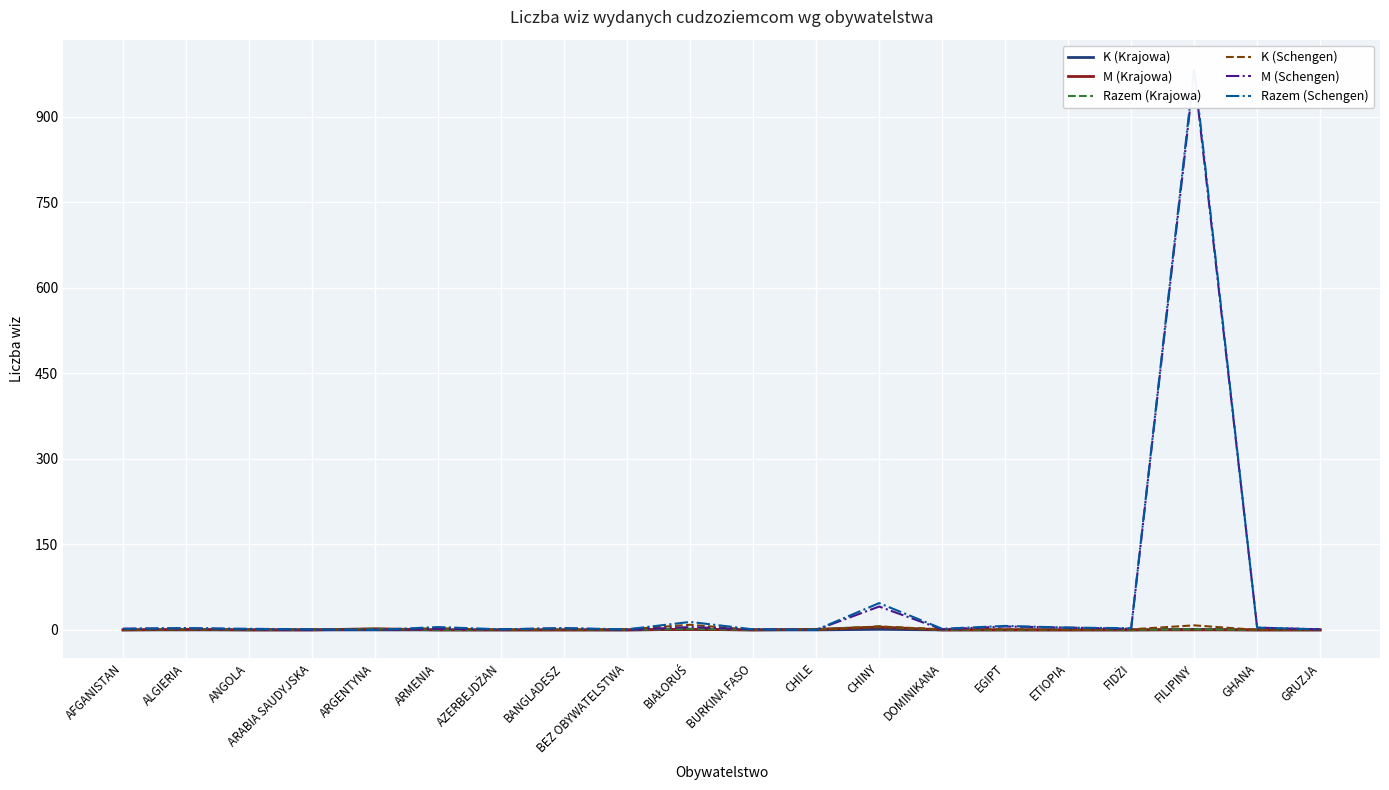

Reading right to left, transcribe all the data shown in this chart.

K (Krajowa): GRUZJA=0	GHANA=0	FILIPINY=1	FIDŻI=0	ETIOPIA=0	EGIPT=0	DOMINIKANA=0	CHINY=1	CHILE=0	BURKINA FASO=0	BIAŁORUŚ=1	BEZ OBYWATELSTWA=0	BANGLADESZ=0	AZERBEJDŻAN=0	ARMENIA=0	ARGENTYNA=0	ARABIA SAUDYJSKA=0	ANGOLA=0	ALGIERIA=0	AFGANISTAN=0
M (Krajowa): GRUZJA=0	GHANA=0	FILIPINY=0	FIDŻI=0	ETIOPIA=0	EGIPT=0	DOMINIKANA=0	CHINY=5	CHILE=1	BURKINA FASO=0	BIAŁORUŚ=1	BEZ OBYWATELSTWA=0	BANGLADESZ=0	AZERBEJDŻAN=0	ARMENIA=0	ARGENTYNA=2	ARABIA SAUDYJSKA=0	ANGOLA=0	ALGIERIA=1	AFGANISTAN=0
Razem (Krajowa): GRUZJA=0	GHANA=0	FILIPINY=1	FIDŻI=0	ETIOPIA=0	EGIPT=0	DOMINIKANA=0	CHINY=6	CHILE=1	BURKINA FASO=0	BIAŁORUŚ=2	BEZ OBYWATELSTWA=0	BANGLADESZ=0	AZERBEJDŻAN=0	ARMENIA=0	ARGENTYNA=2	ARABIA SAUDYJSKA=0	ANGOLA=0	ALGIERIA=1	AFGANISTAN=0
K (Schengen): GRUZJA=0	GHANA=0	FILIPINY=8	FIDŻI=1	ETIOPIA=0	EGIPT=1	DOMINIKANA=1	CHINY=6	CHILE=0	BURKINA FASO=0	BIAŁORUŚ=9	BEZ OBYWATELSTWA=1	BANGLADESZ=0	AZERBEJDŻAN=0	ARMENIA=3	ARGENTYNA=0	ARABIA SAUDYJSKA=1	ANGOLA=1	ALGIERIA=0	AFGANISTAN=0
M (Schengen): GRUZJA=1	GHANA=4	FILIPINY=978	FIDŻI=2	ETIOPIA=4	EGIPT=6	DOMINIKANA=1	CHINY=41	CHILE=0	BURKINA FASO=1	BIAŁORUŚ=5	BEZ OBYWATELSTWA=0	BANGLADESZ=3	AZERBEJDŻAN=1	ARMENIA=2	ARGENTYNA=0	ARABIA SAUDYJSKA=0	ANGOLA=1	ALGIERIA=3	AFGANISTAN=2
Razem (Schengen): GRUZJA=1	GHANA=4	FILIPINY=986	FIDŻI=3	ETIOPIA=4	EGIPT=7	DOMINIKANA=2	CHINY=47	CHILE=0	BURKINA FASO=1	BIAŁORUŚ=14	BEZ OBYWATELSTWA=1	BANGLADESZ=3	AZERBEJDŻAN=1	ARMENIA=5	ARGENTYNA=0	ARABIA SAUDYJSKA=1	ANGOLA=2	ALGIERIA=3	AFGANISTAN=2